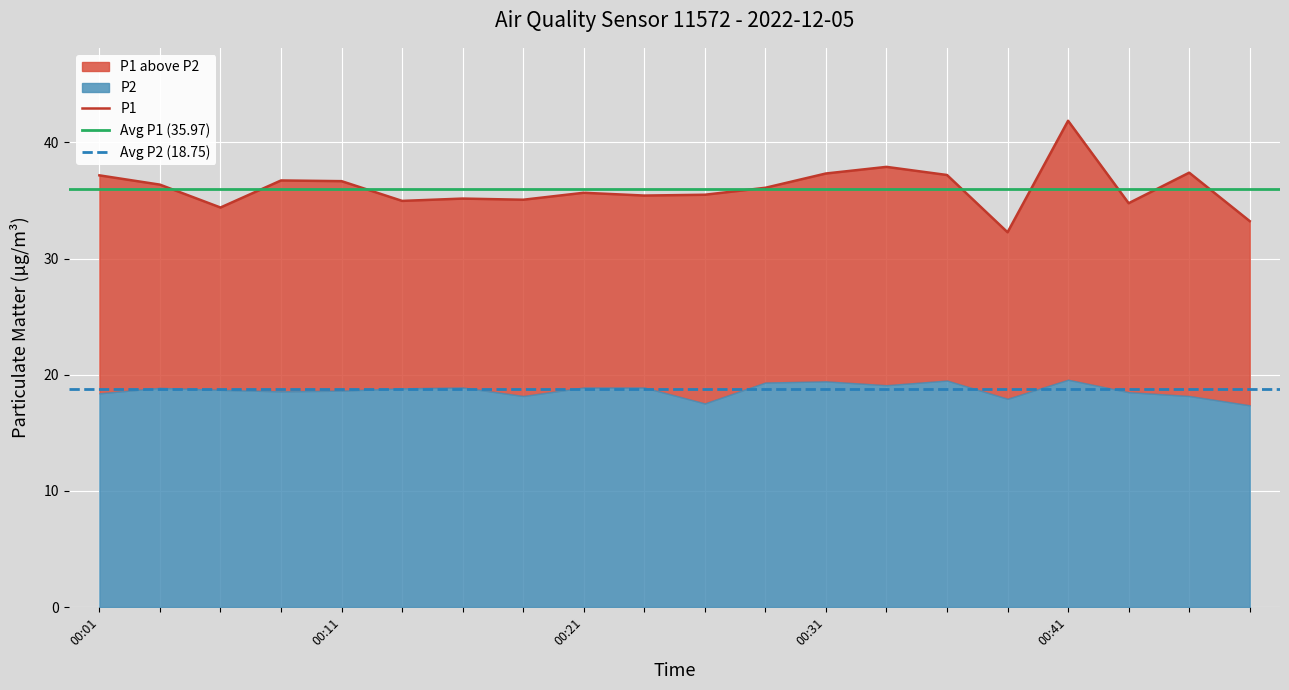

What is the change in value from 4 to 18?

+0.7